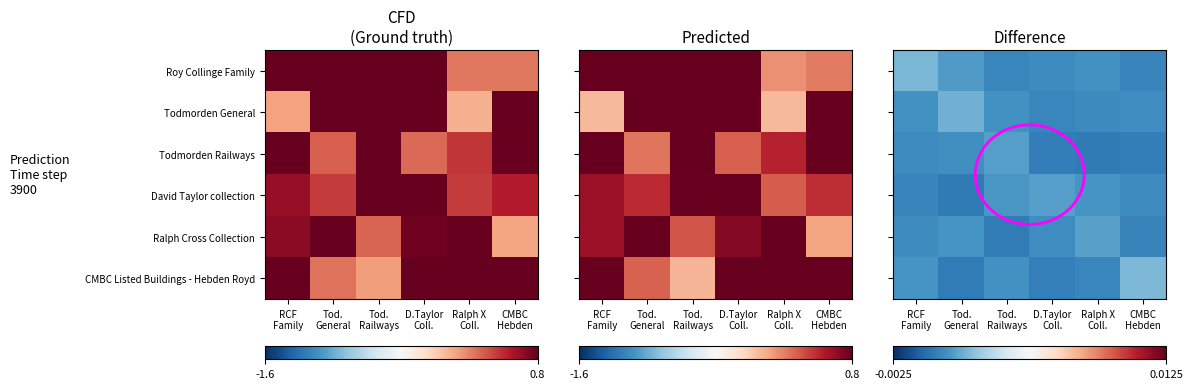

Is it true that CMBC Listed Buildings - Hebden Royd equals 0.0 at CMBC Hebden?

False